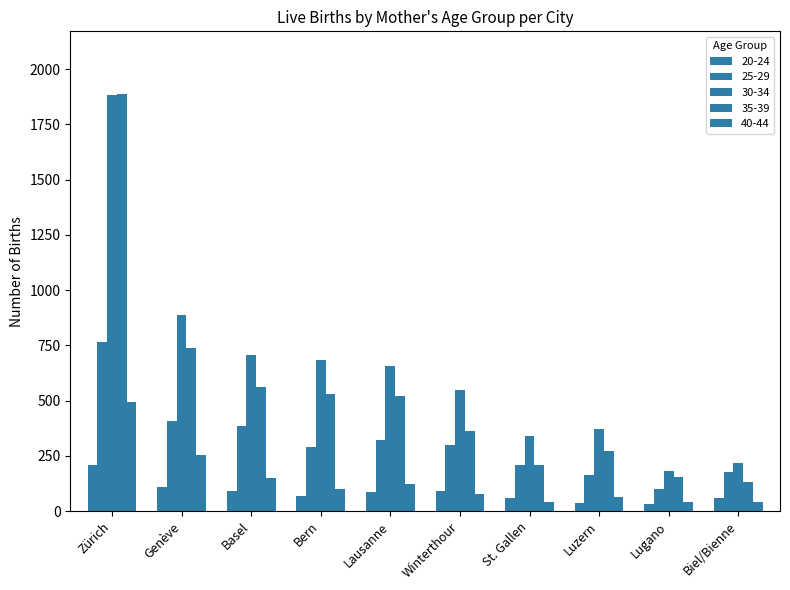

What is the difference between the maximum and minimum values in the 30-34 series?

1704